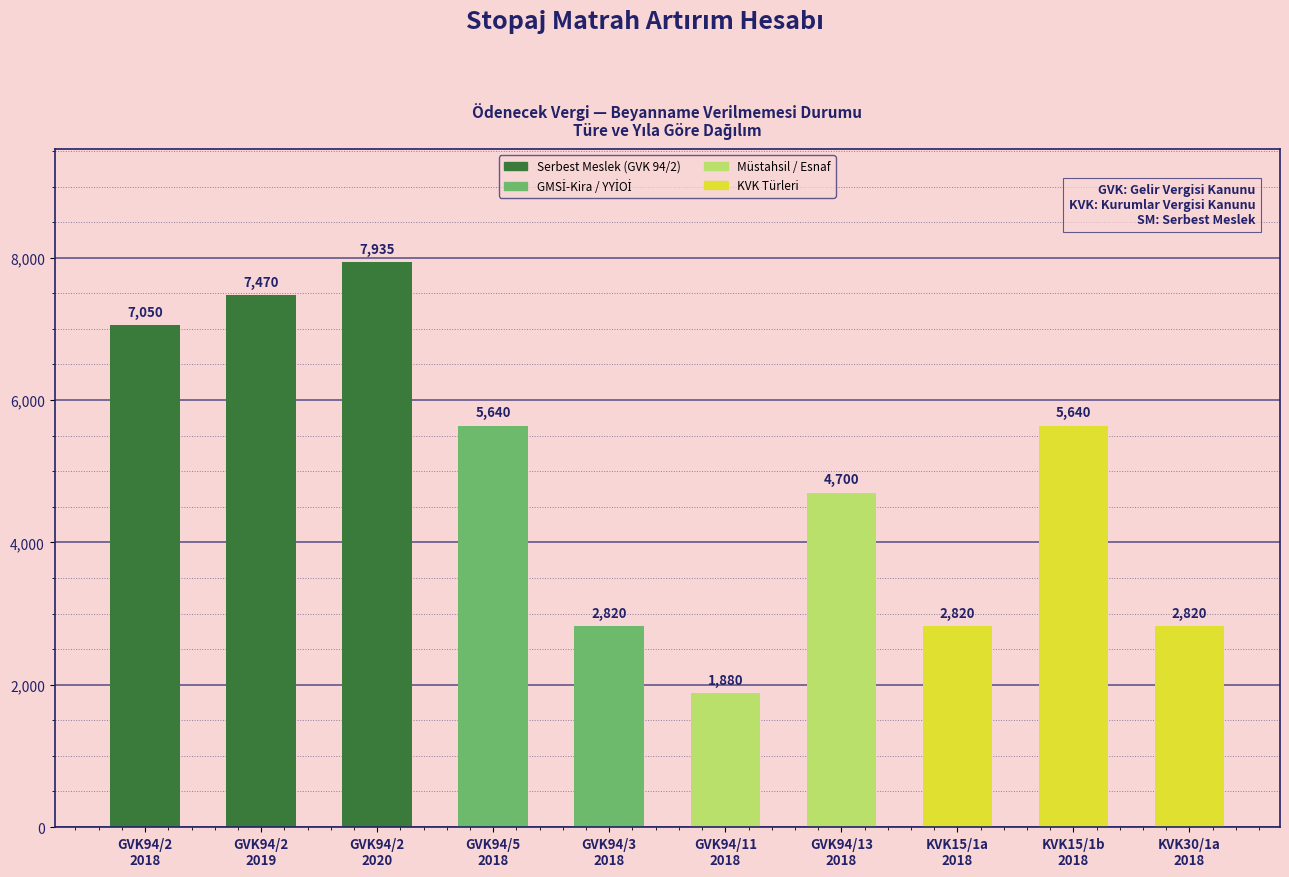

Reading left to right, transcribe all the data shown in this chart.

GVK94/2
2018=7050	GVK94/2
2019=7470	GVK94/2
2020=7935	GVK94/5
2018=5640	GVK94/3
2018=2820	GVK94/11
2018=1880	GVK94/13
2018=4700	KVK15/1a
2018=2820	KVK15/1b
2018=5640	KVK30/1a
2018=2820